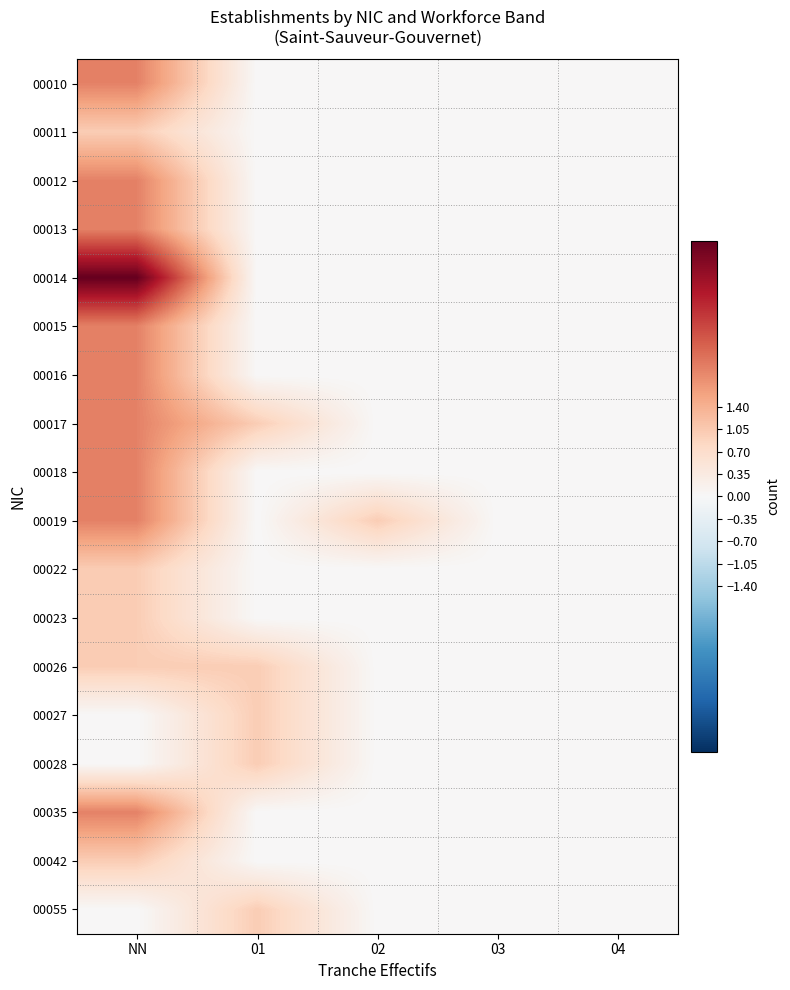

At which category is the sum across all series the highest?

NN